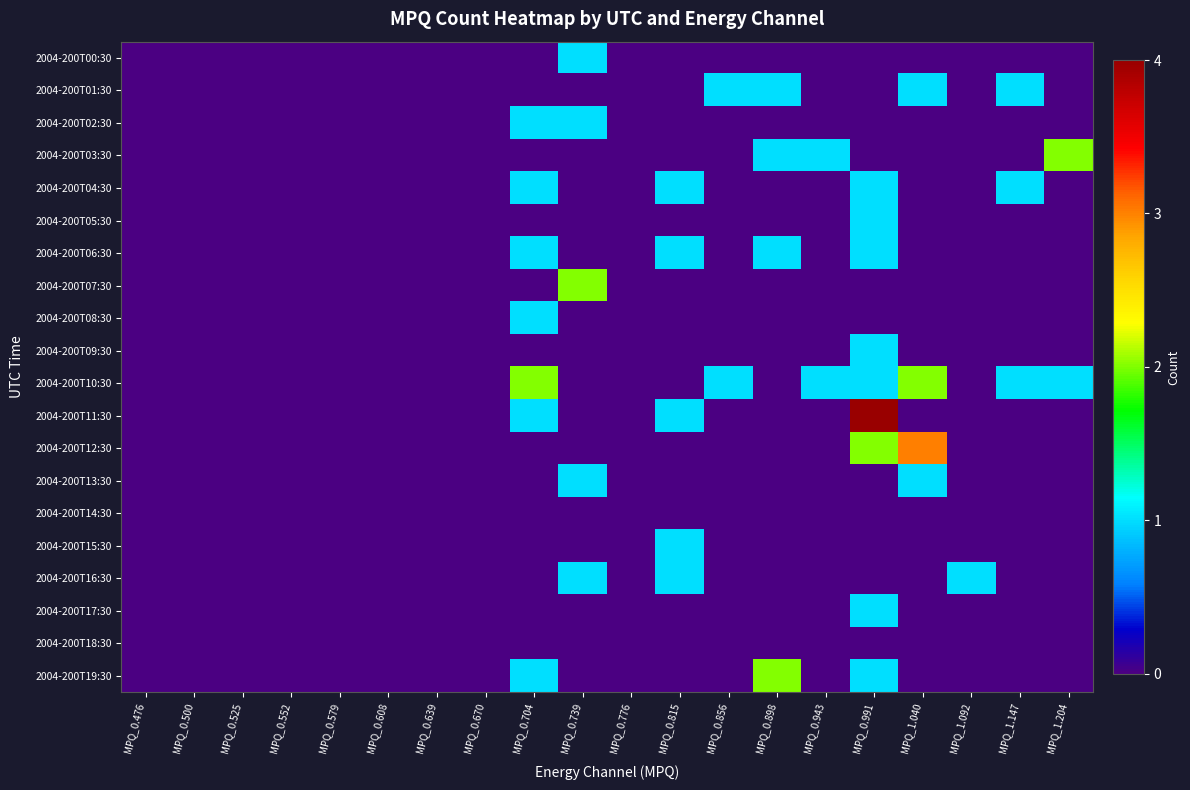

What is the greatest value displayed?

4